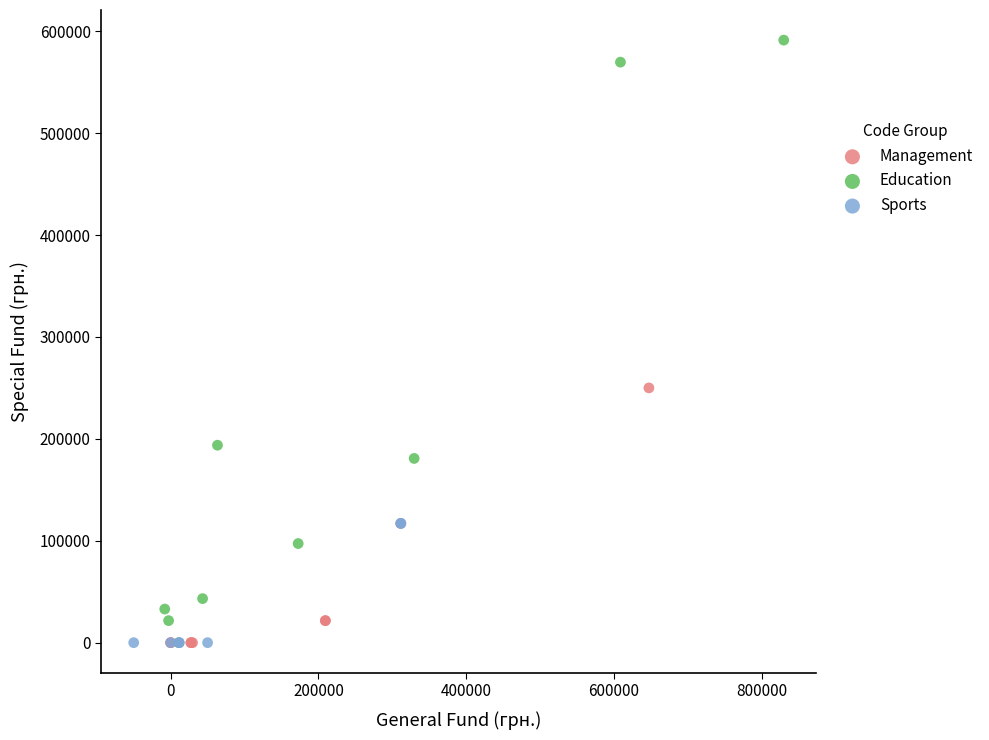

Which series reaches the maximum Y coordinate?

Education